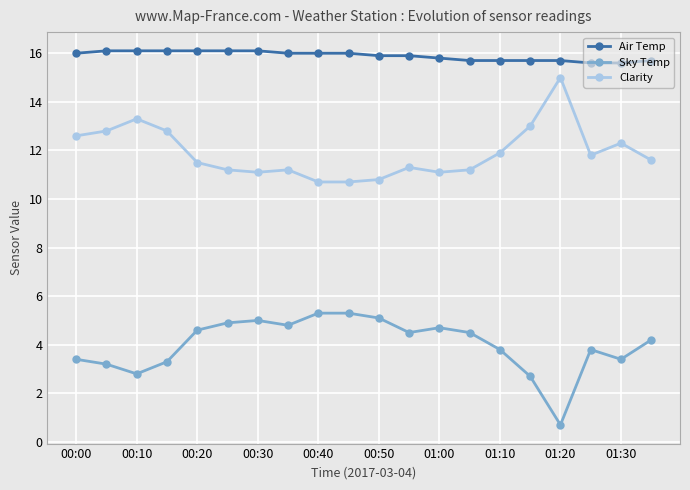

Rank the series by their maximum value, from lowest to highest.

Sky Temp, Clarity, Air Temp